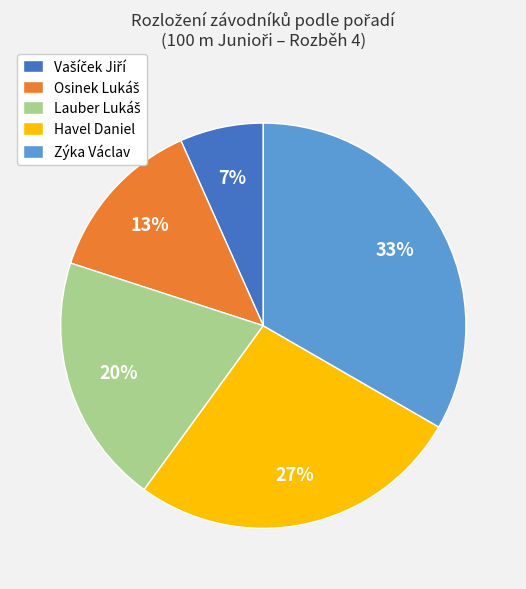

To the nearest percent, what percentage of the pie is Havel Daniel?

27%